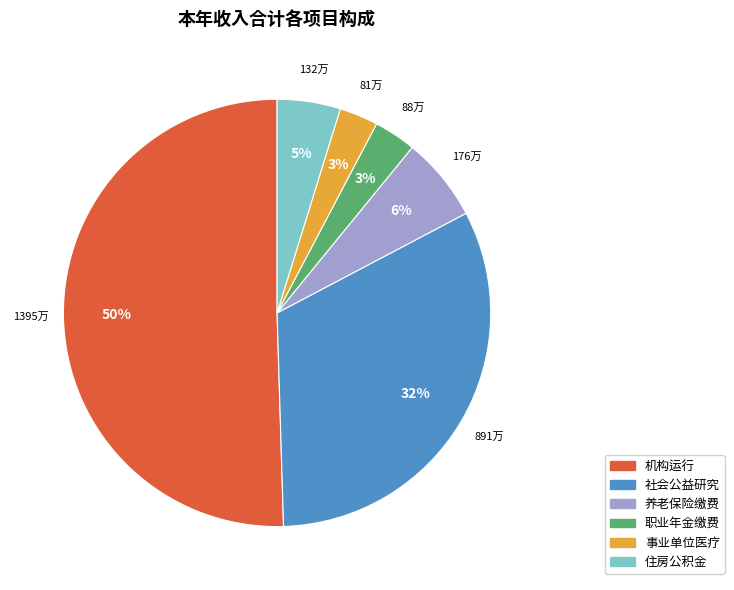

Which category accounts for the majority?

机构运行